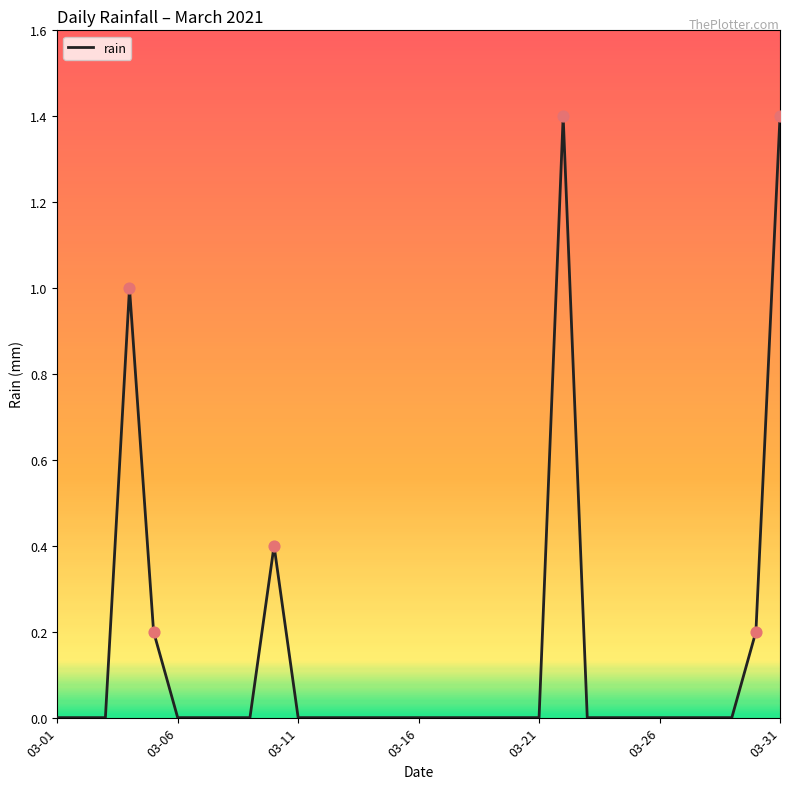

What is the maximum value shown in the chart?

1.4